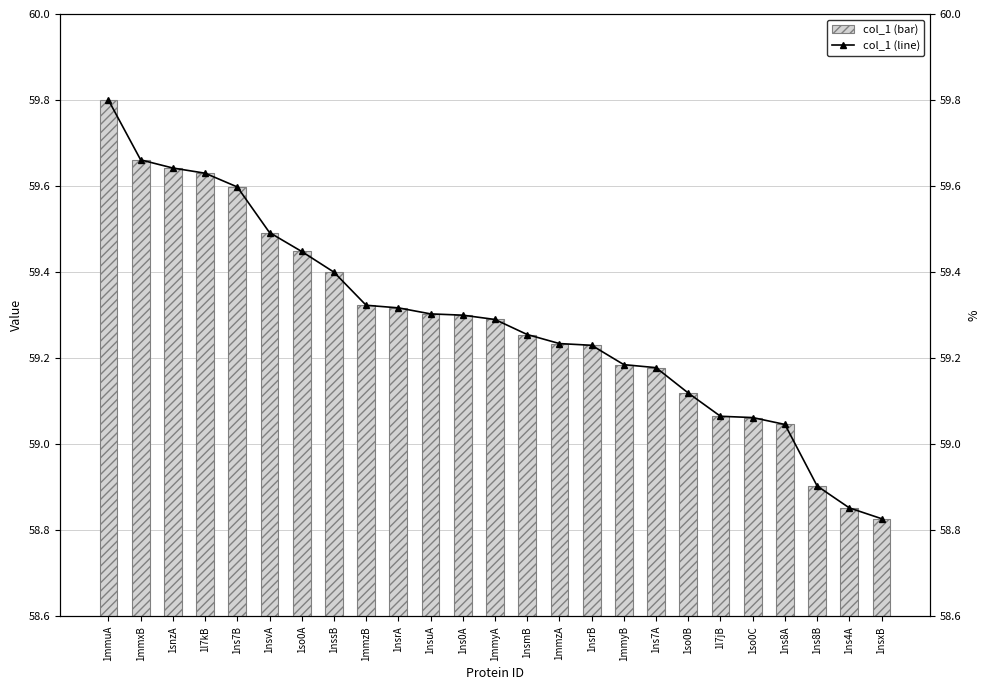

At which category is the sum across all series the highest?

1mmuA